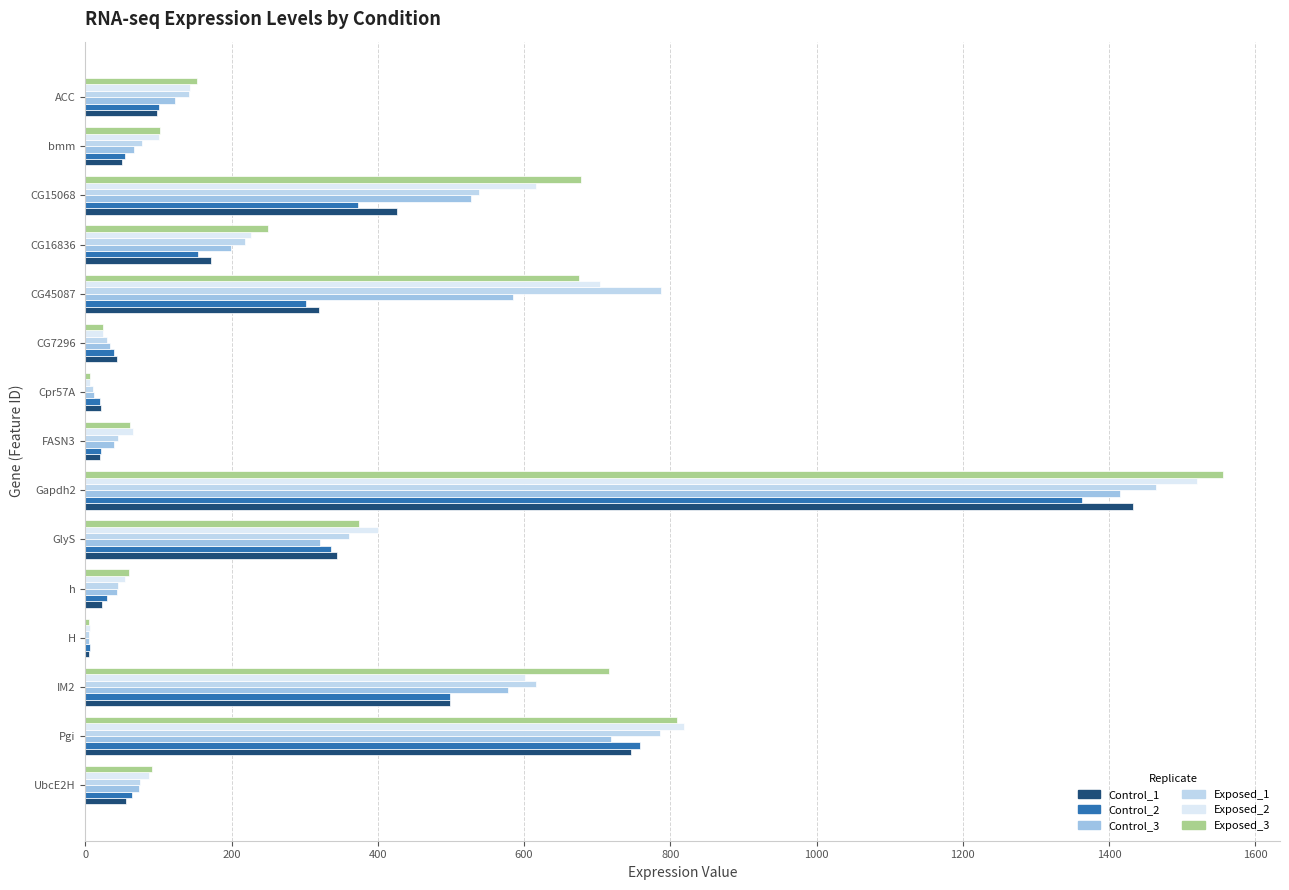

What is the difference between the maximum and minimum values in the Exposed_3 series?

1550.8